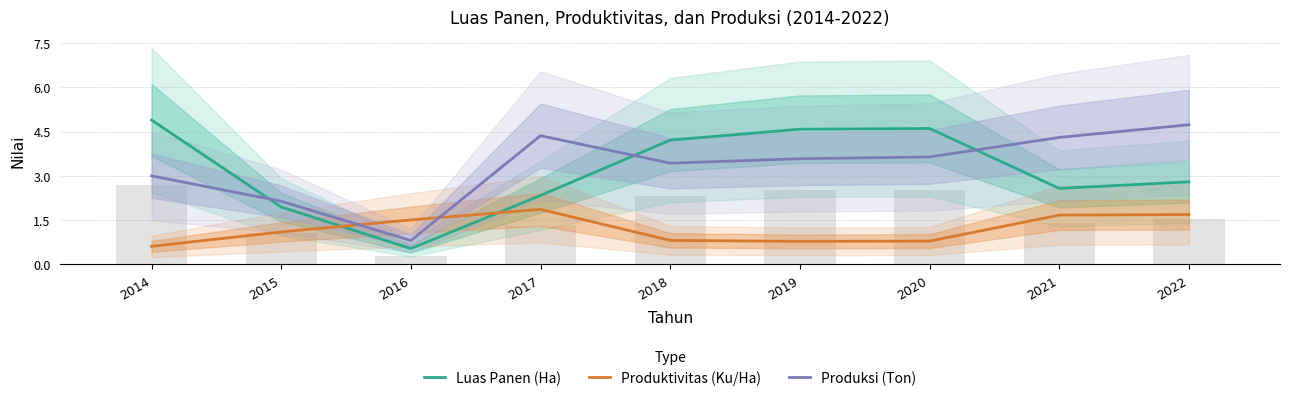

At which category is the sum across all series the highest?

2022